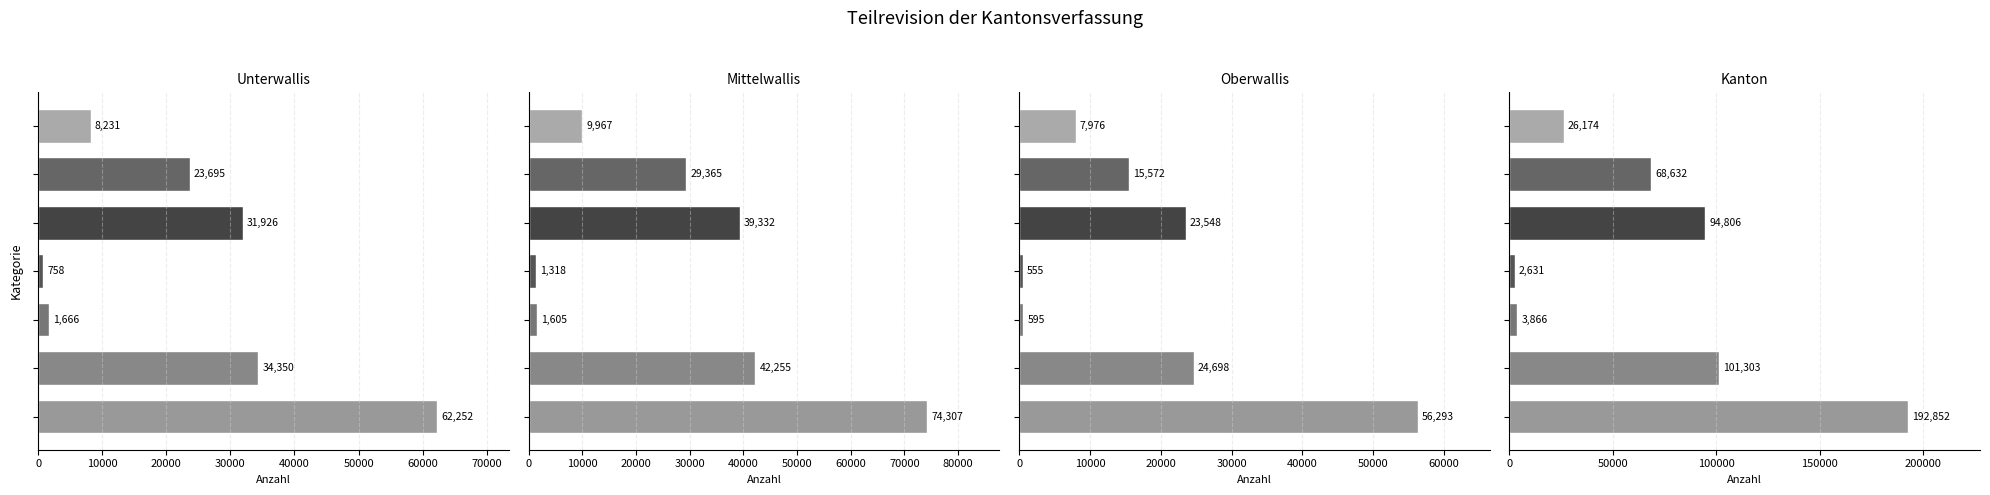

Which series has the largest range (max minus min)?

Kanton